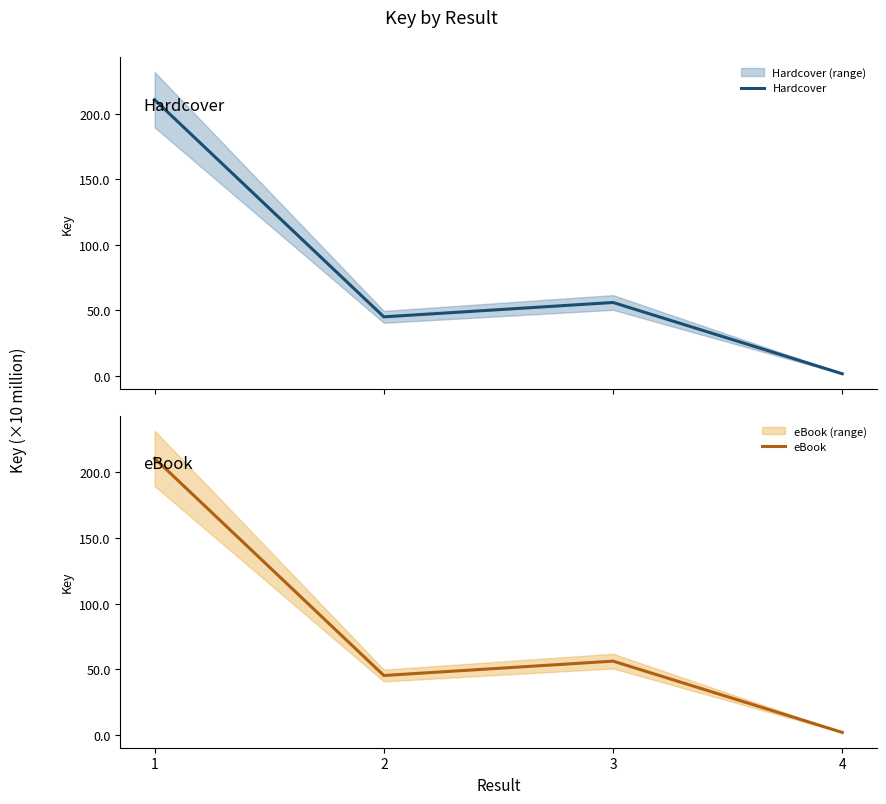

Which series has the largest range (max minus min)?

Hardcover